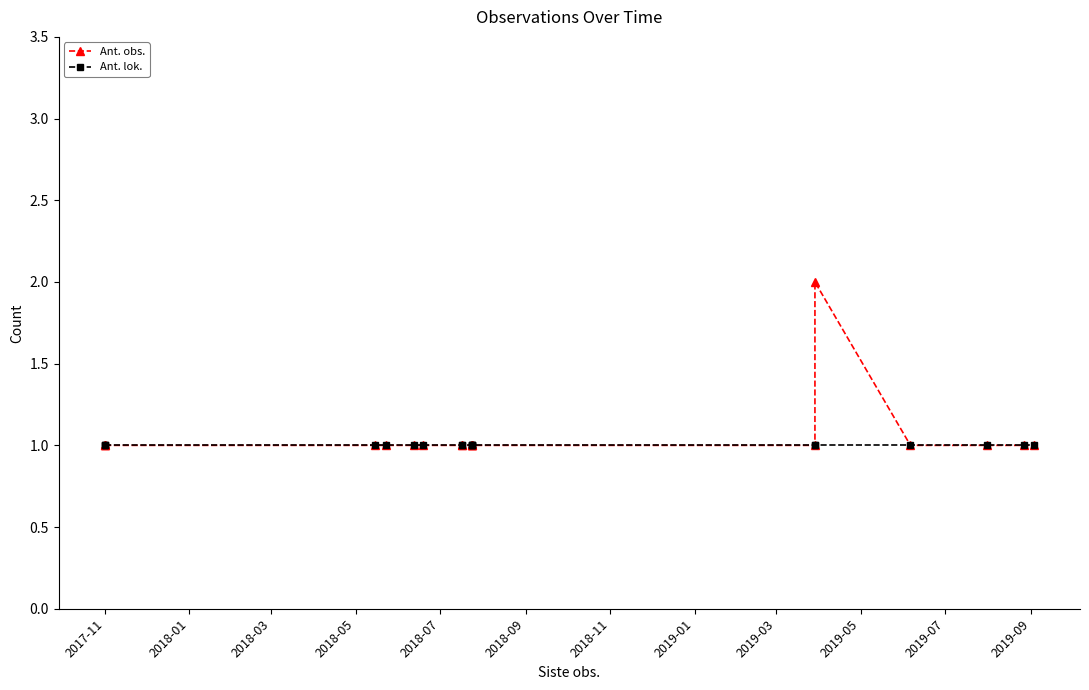

What is the value of the Ant. lok. point at the 9th from the left?

1